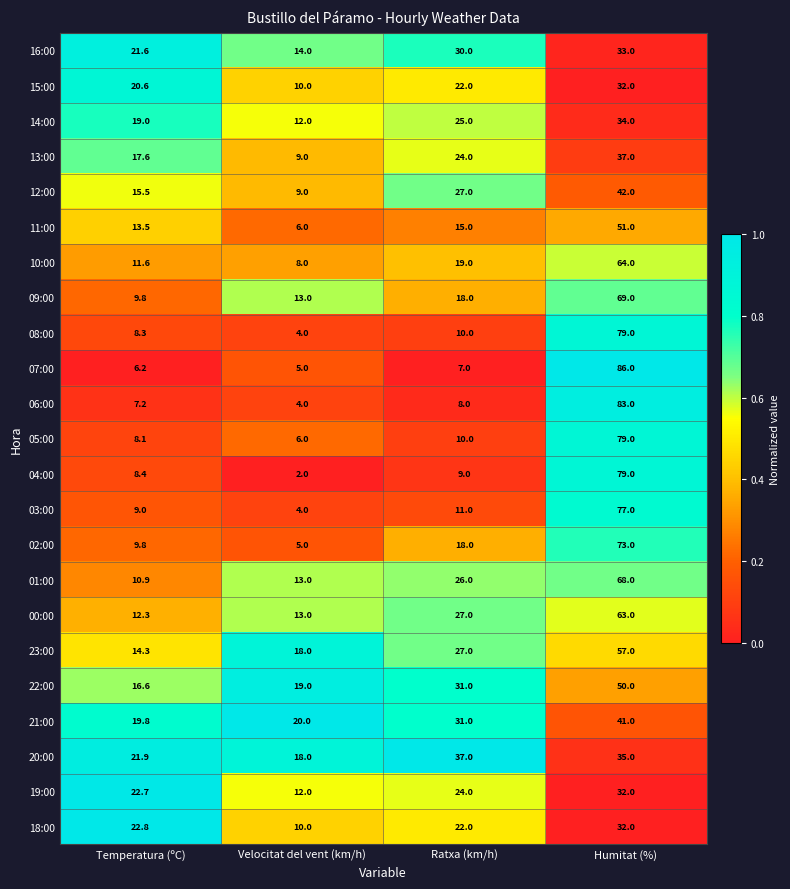

How many data points does each series have?

4